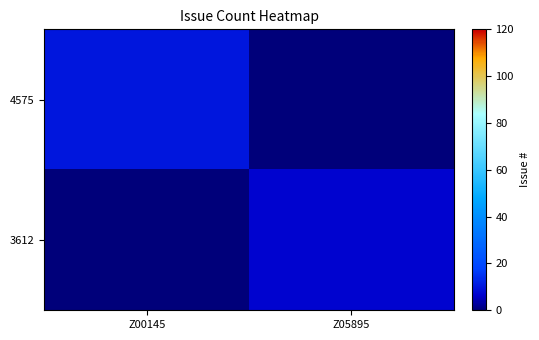

Which series has the largest total across all categories?

4575